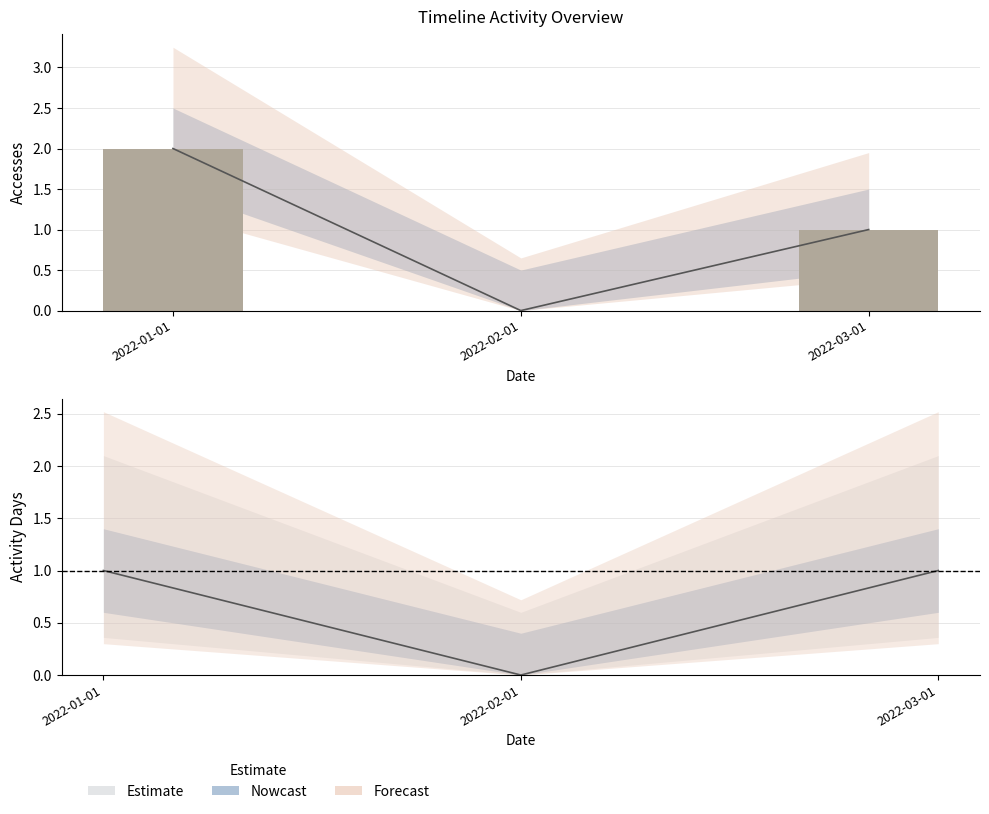

Rank the categories by value from highest to lowest.

2022-01-01, 2022-03-01, 2022-02-01